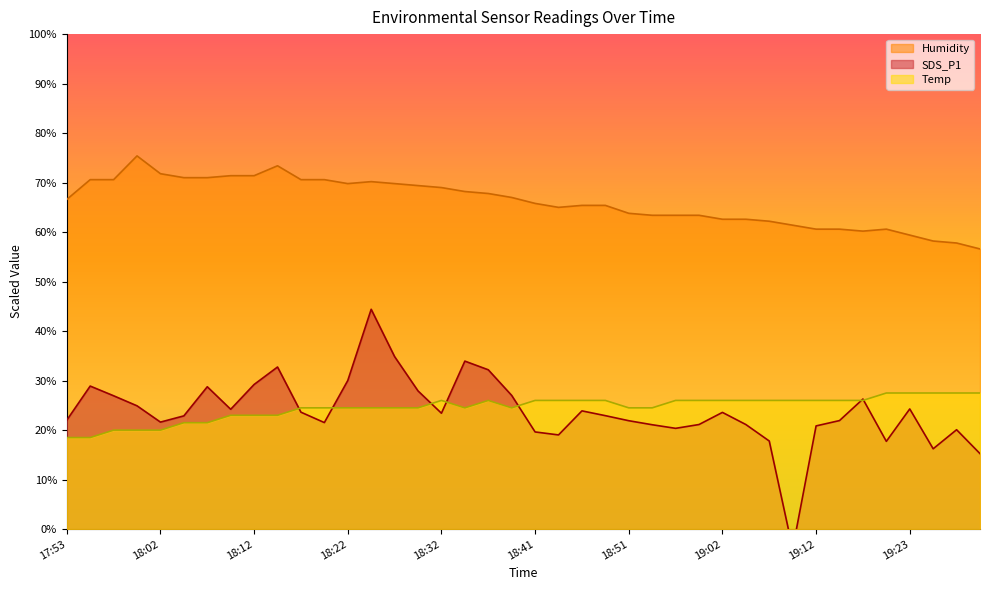

What are all the series names shown in the legend?

Temp, Humidity, SDS_P1